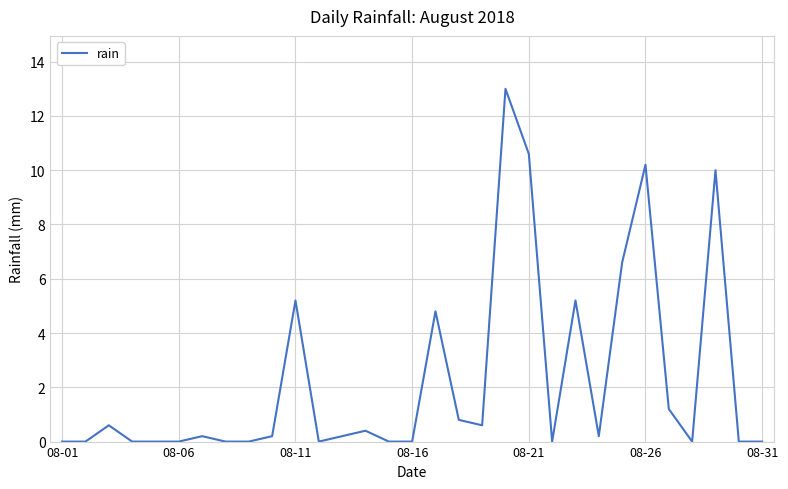

What is the difference between the maximum and minimum values?

13.0